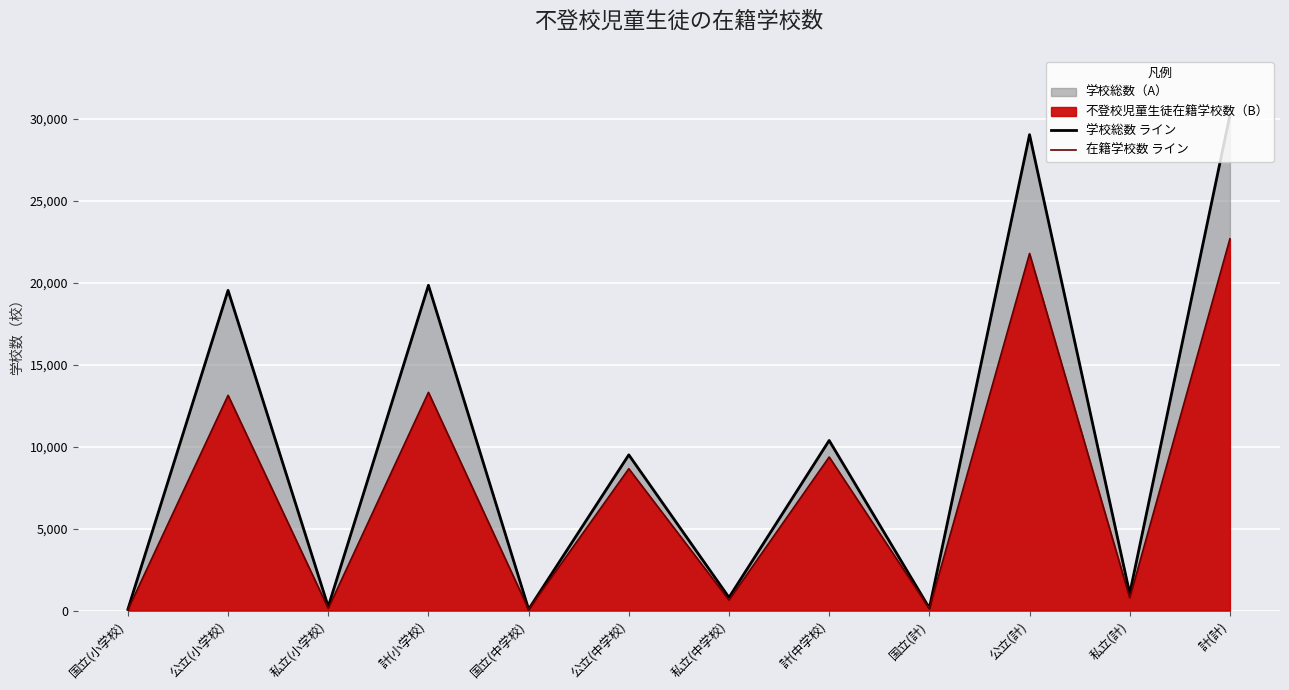

Reading left to right, list all the values displayed in this chart.

学校総数 ライン: 72	19523	237	19832	77	9494	799	10370	149	29017	1036	30202
在籍学校数 ライン: 51	13123	130	13304	75	8648	639	9362	126	21771	769	22666